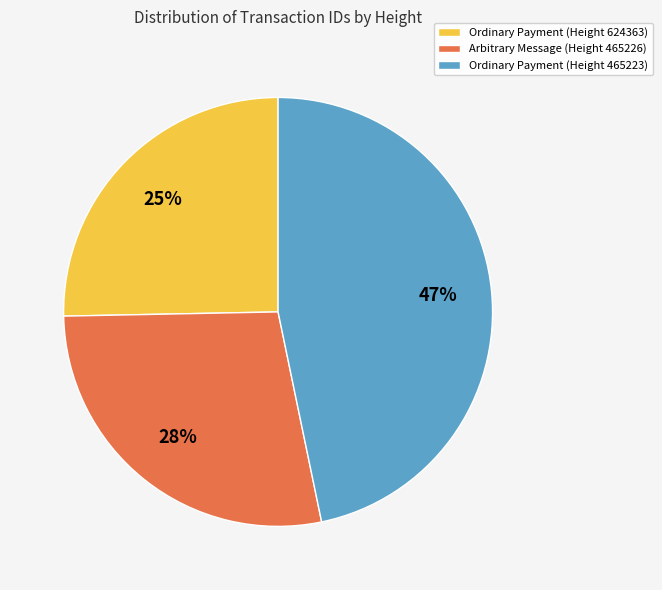

Does any single category account for the majority?

No